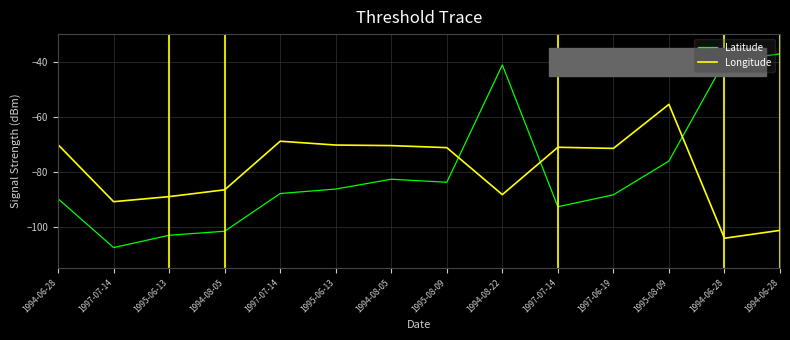

What are all the series names shown in the legend?

Latitude, Longitude